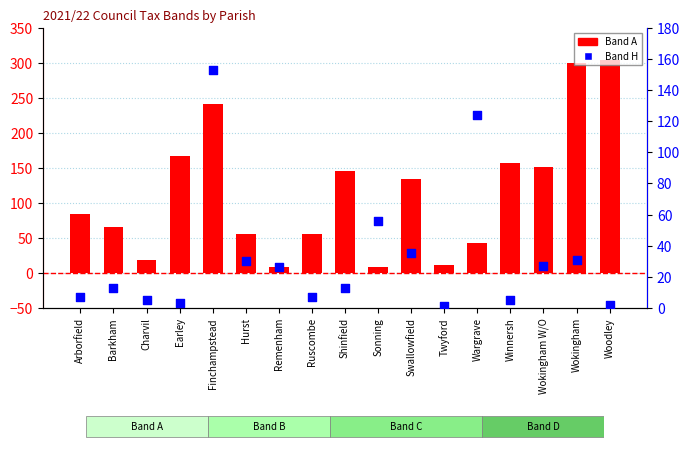

Which series has the largest total across all categories?

Band A